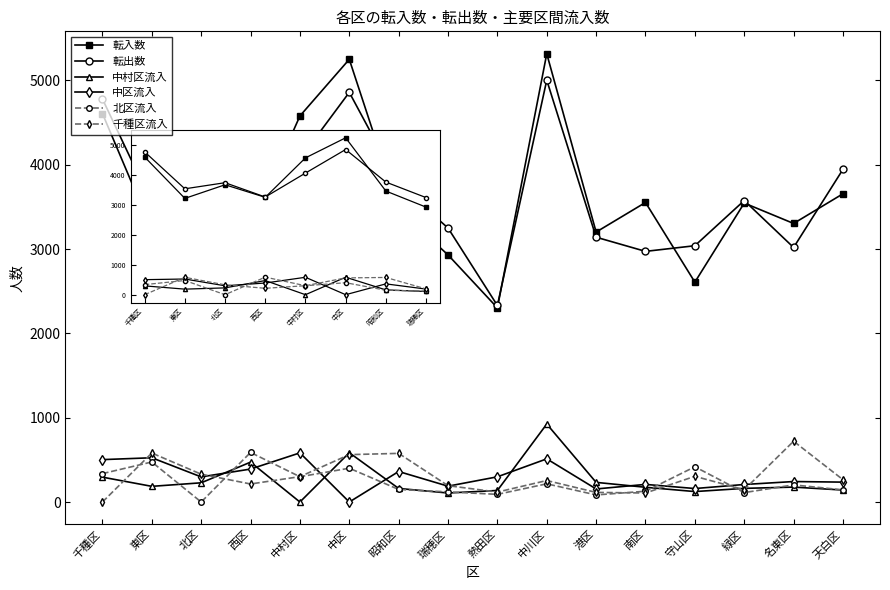

Where does the 中村区流入 series first go above 177?

千種区